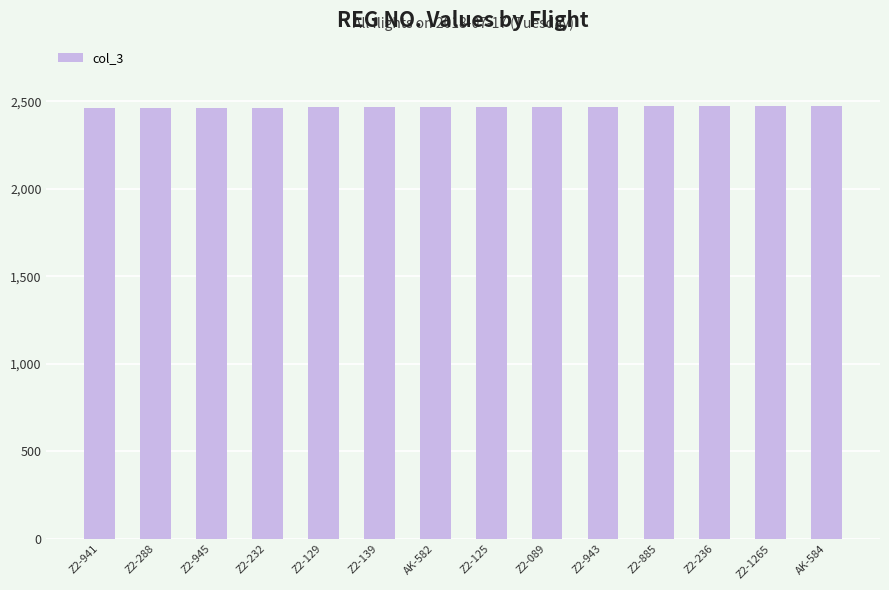

Approximately how many times larger is the value at Z2-941 compared to Z2-945?

1.0